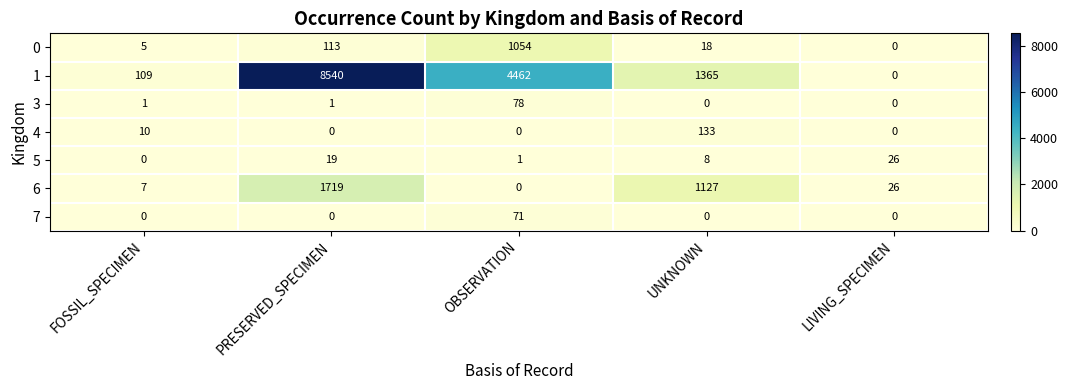

The 1 series shows 70 at FOSSIL_SPECIMEN. True or false?

False